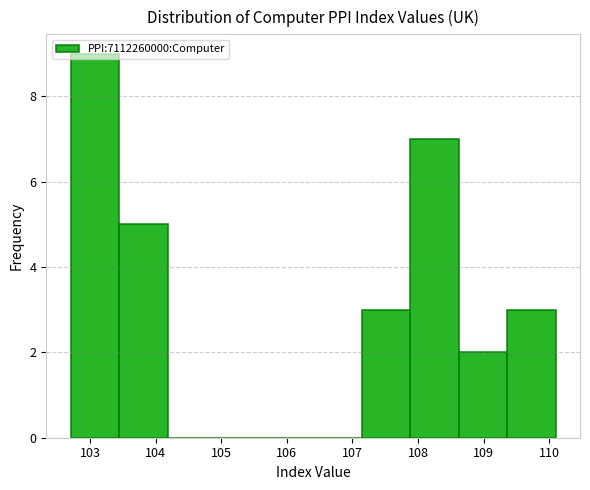

How tall is the bar that spans 107.88 to 108.62 on the x-axis? Neither the bar edges nor the heights are printed on the chart, so give them approximately, as read against the axes.

7